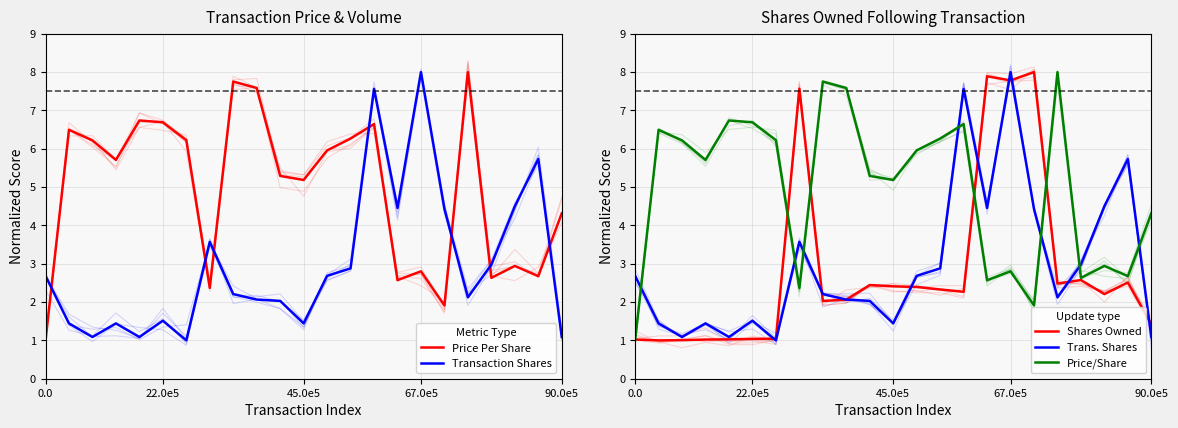

Between which two adjacent categories do Price Per Share and Trans. Shares first intersect?

0.0 and 22.0e5